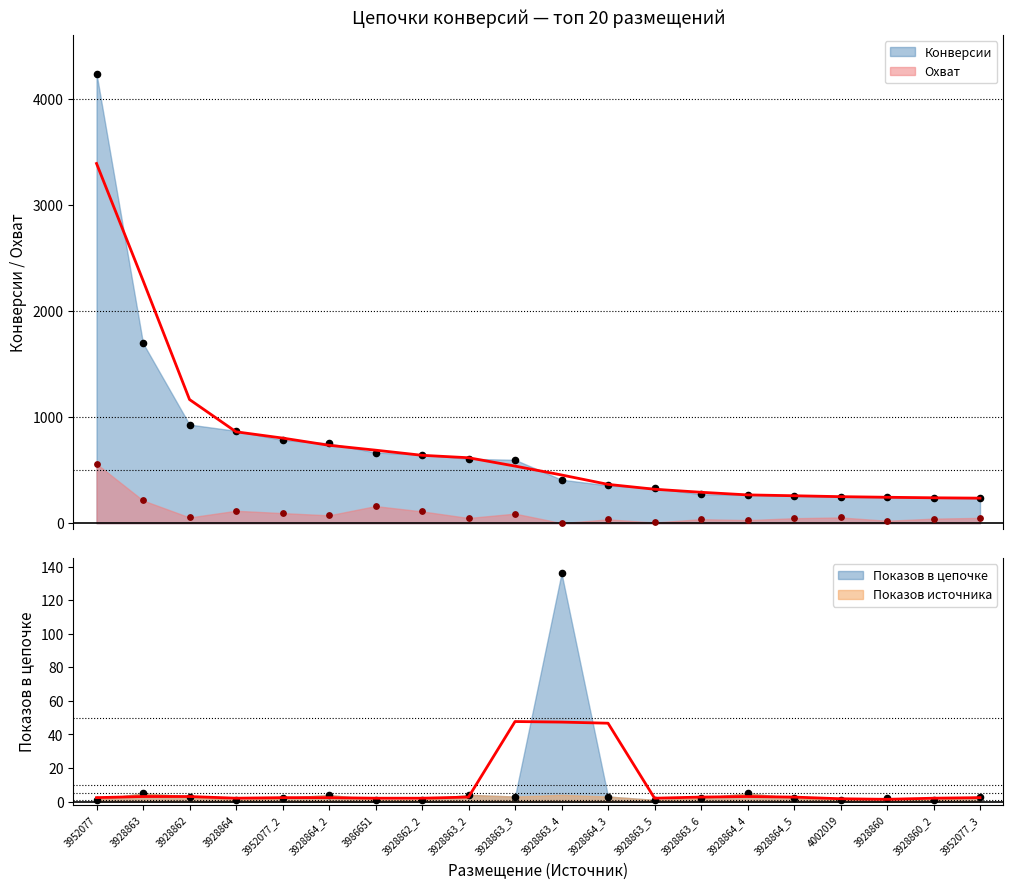

Which series reaches the minimum Y coordinate?

Охват